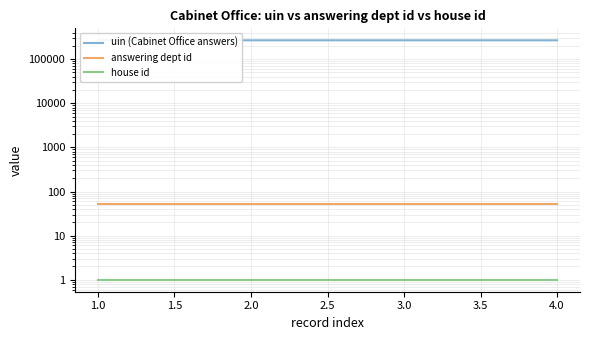

What value does the answering dept id series have at 3.0?

53